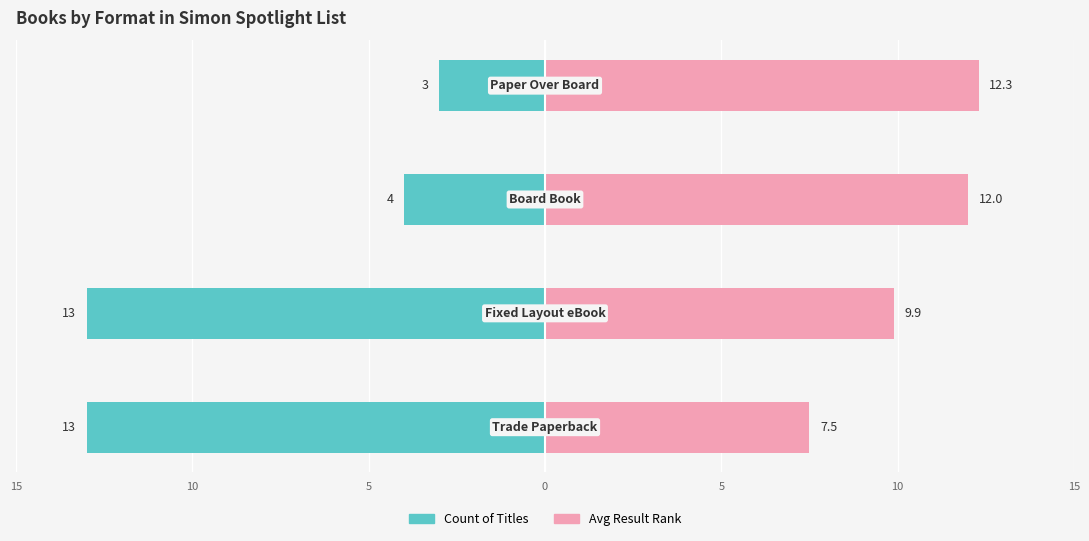

The value of Avg Result Rank at 0 is 21.3. True or false?

False